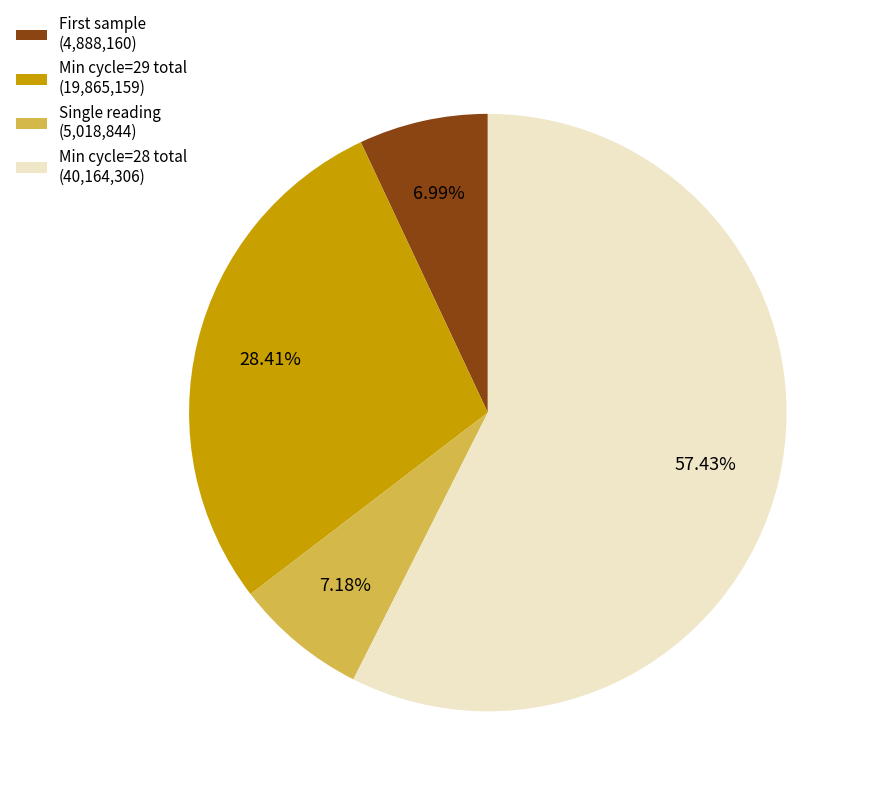

Between Single reading (5,018,844) and Min cycle=28 total (40,164,306), which is larger?

Min cycle=28 total (40,164,306)